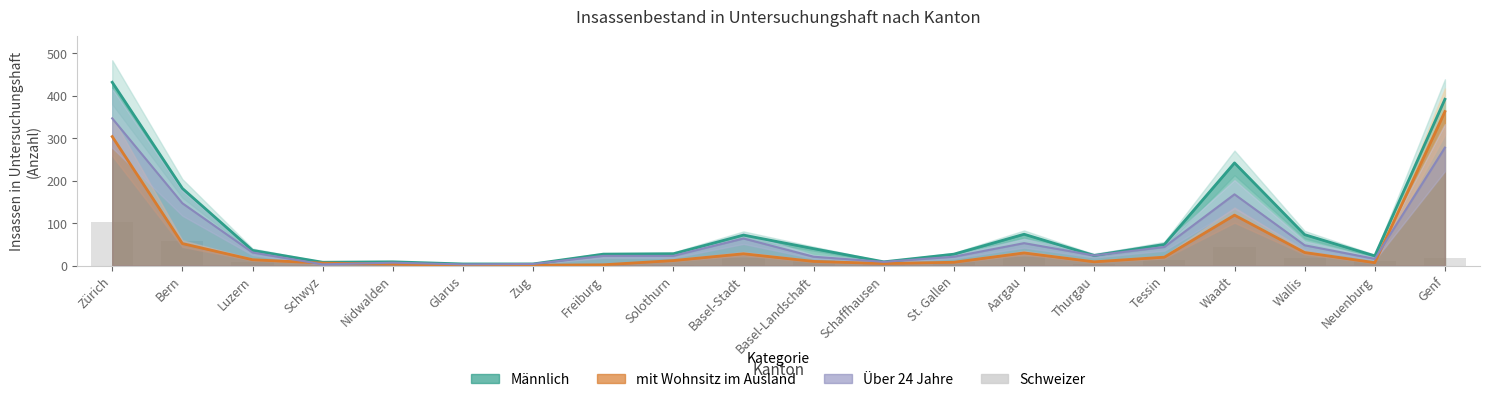

Reading left to right, extract all data points from this chart.

103	59	8	0	2	1	1	2	2	18	13	3	8	20	5	13	44	17	12	17